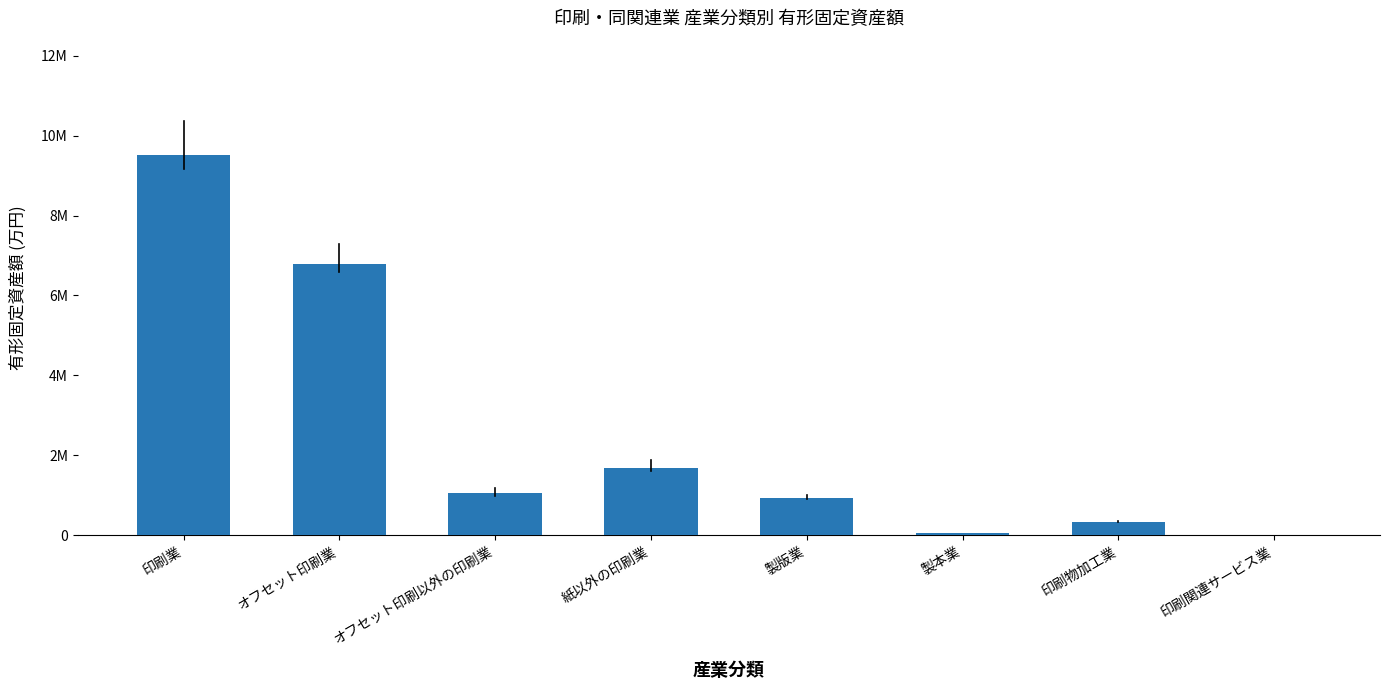

Are the bars horizontal?

No